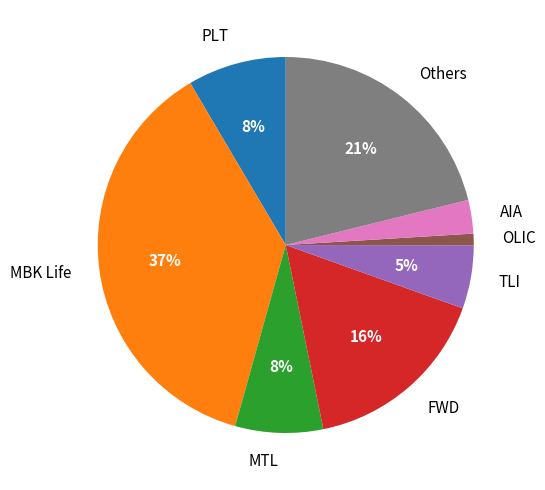

Count the number of slices in the pie.

8